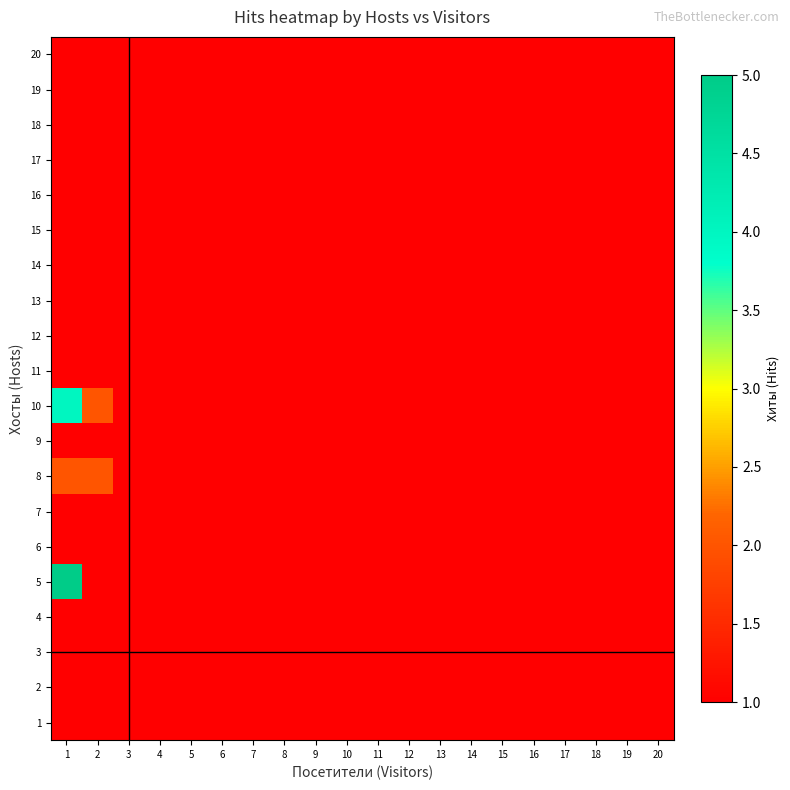

Reading left to right, extract all data points from this chart.

1: 1=1	2=1	3=1	4=1	5=1	6=1	7=1	8=1	9=1	10=1	11=1	12=1	13=1	14=1	15=1	16=1	17=1	18=1	19=1	20=1
2: 1=1	2=1	3=1	4=1	5=1	6=1	7=1	8=1	9=1	10=1	11=1	12=1	13=1	14=1	15=1	16=1	17=1	18=1	19=1	20=1
3: 1=1	2=1	3=1	4=1	5=1	6=1	7=1	8=1	9=1	10=1	11=1	12=1	13=1	14=1	15=1	16=1	17=1	18=1	19=1	20=1
4: 1=1	2=1	3=1	4=1	5=1	6=1	7=1	8=1	9=1	10=1	11=1	12=1	13=1	14=1	15=1	16=1	17=1	18=1	19=1	20=1
5: 1=5	2=1	3=1	4=1	5=1	6=1	7=1	8=1	9=1	10=1	11=1	12=1	13=1	14=1	15=1	16=1	17=1	18=1	19=1	20=1
6: 1=1	2=1	3=1	4=1	5=1	6=1	7=1	8=1	9=1	10=1	11=1	12=1	13=1	14=1	15=1	16=1	17=1	18=1	19=1	20=1
7: 1=1	2=1	3=1	4=1	5=1	6=1	7=1	8=1	9=1	10=1	11=1	12=1	13=1	14=1	15=1	16=1	17=1	18=1	19=1	20=1
8: 1=2	2=2	3=1	4=1	5=1	6=1	7=1	8=1	9=1	10=1	11=1	12=1	13=1	14=1	15=1	16=1	17=1	18=1	19=1	20=1
9: 1=1	2=1	3=1	4=1	5=1	6=1	7=1	8=1	9=1	10=1	11=1	12=1	13=1	14=1	15=1	16=1	17=1	18=1	19=1	20=1
10: 1=4	2=2	3=1	4=1	5=1	6=1	7=1	8=1	9=1	10=1	11=1	12=1	13=1	14=1	15=1	16=1	17=1	18=1	19=1	20=1
11: 1=1	2=1	3=1	4=1	5=1	6=1	7=1	8=1	9=1	10=1	11=1	12=1	13=1	14=1	15=1	16=1	17=1	18=1	19=1	20=1
12: 1=1	2=1	3=1	4=1	5=1	6=1	7=1	8=1	9=1	10=1	11=1	12=1	13=1	14=1	15=1	16=1	17=1	18=1	19=1	20=1
13: 1=1	2=1	3=1	4=1	5=1	6=1	7=1	8=1	9=1	10=1	11=1	12=1	13=1	14=1	15=1	16=1	17=1	18=1	19=1	20=1
14: 1=1	2=1	3=1	4=1	5=1	6=1	7=1	8=1	9=1	10=1	11=1	12=1	13=1	14=1	15=1	16=1	17=1	18=1	19=1	20=1
15: 1=1	2=1	3=1	4=1	5=1	6=1	7=1	8=1	9=1	10=1	11=1	12=1	13=1	14=1	15=1	16=1	17=1	18=1	19=1	20=1
16: 1=1	2=1	3=1	4=1	5=1	6=1	7=1	8=1	9=1	10=1	11=1	12=1	13=1	14=1	15=1	16=1	17=1	18=1	19=1	20=1
17: 1=1	2=1	3=1	4=1	5=1	6=1	7=1	8=1	9=1	10=1	11=1	12=1	13=1	14=1	15=1	16=1	17=1	18=1	19=1	20=1
18: 1=1	2=1	3=1	4=1	5=1	6=1	7=1	8=1	9=1	10=1	11=1	12=1	13=1	14=1	15=1	16=1	17=1	18=1	19=1	20=1
19: 1=1	2=1	3=1	4=1	5=1	6=1	7=1	8=1	9=1	10=1	11=1	12=1	13=1	14=1	15=1	16=1	17=1	18=1	19=1	20=1
20: 1=1	2=1	3=1	4=1	5=1	6=1	7=1	8=1	9=1	10=1	11=1	12=1	13=1	14=1	15=1	16=1	17=1	18=1	19=1	20=1